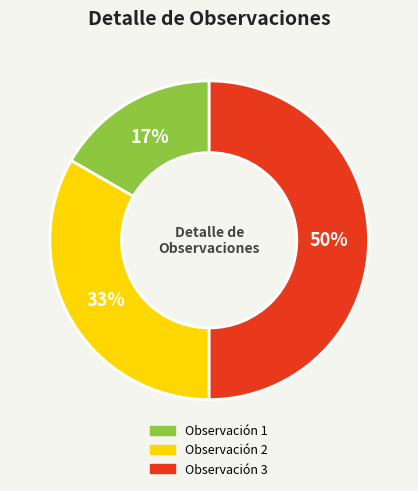

Which has a higher value, Observación 3 or Observación 2?

Observación 3